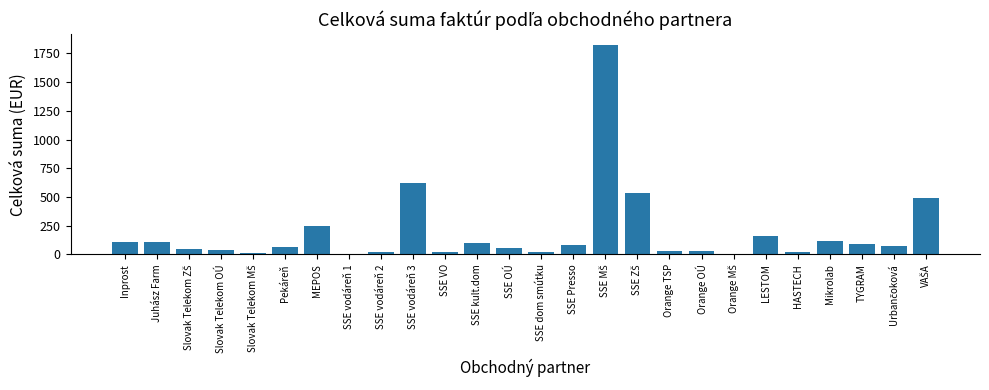

What is the maximum value shown in the chart?

1826.4